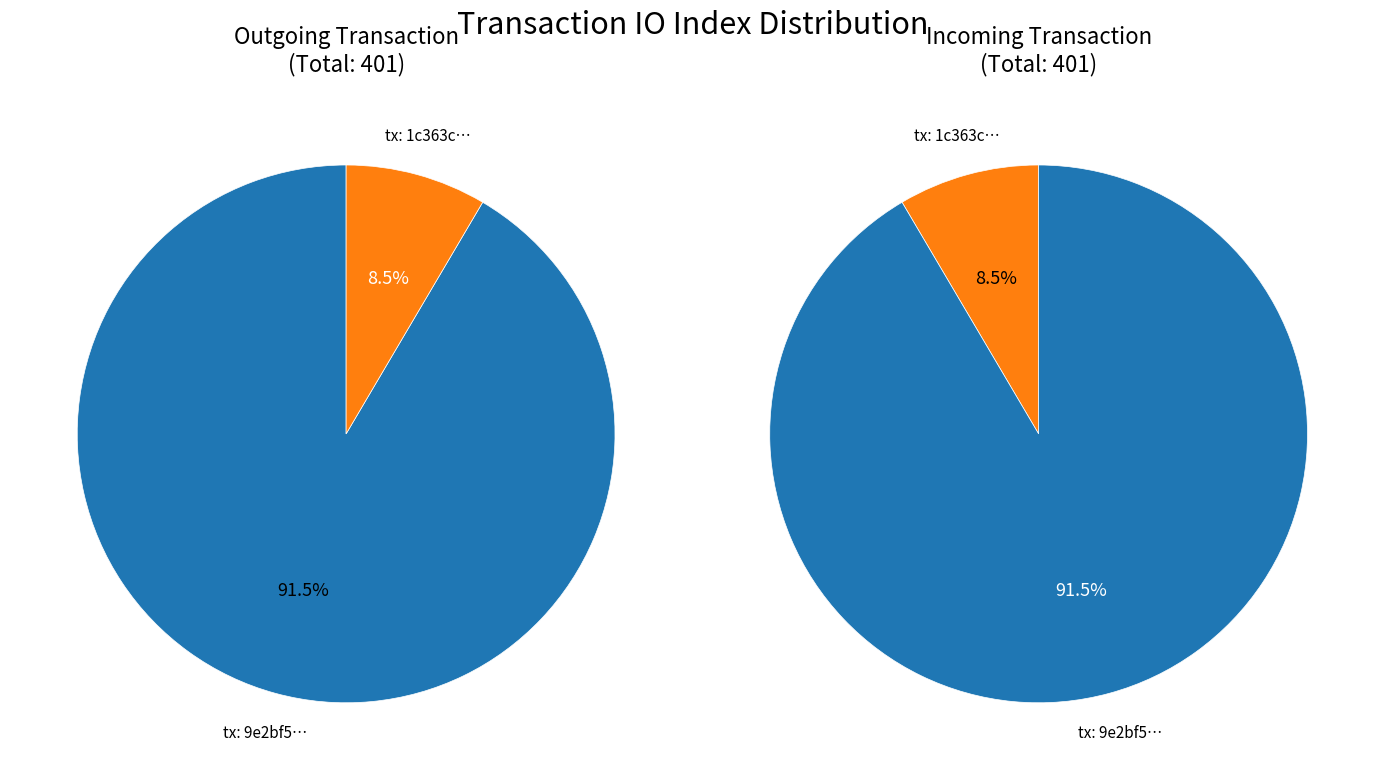

How many slices are in this pie chart?

2